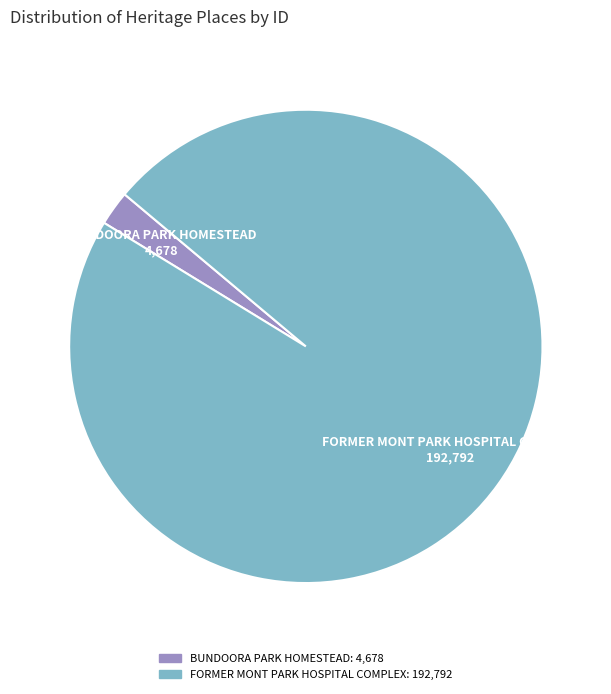

Is it true that FORMER MONT PARK HOSPITAL COMPLEX is 98% of the pie?

True